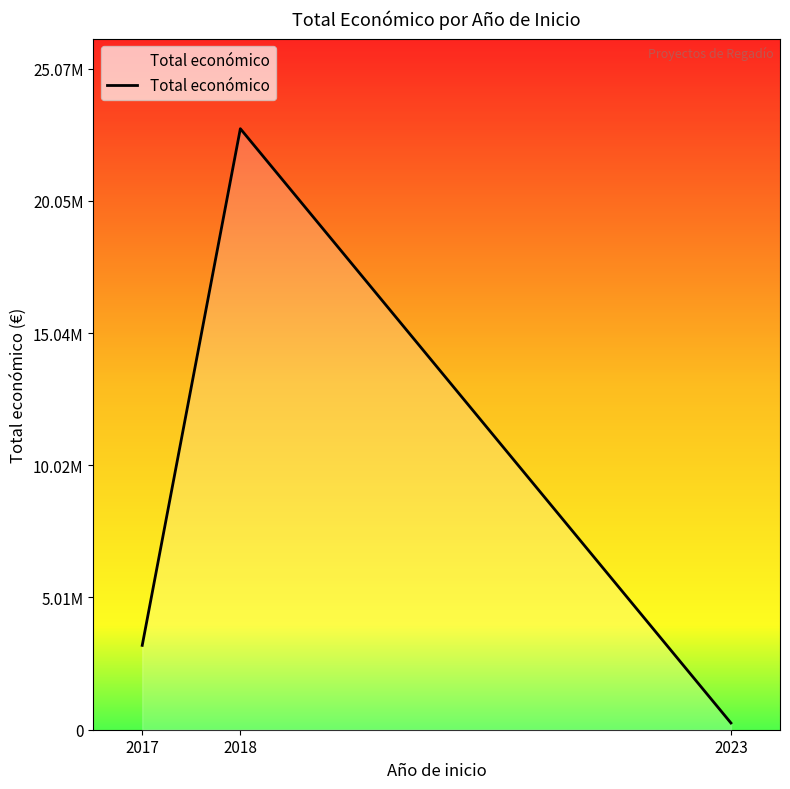

Does the chart display data point markers on the line(s)?

No